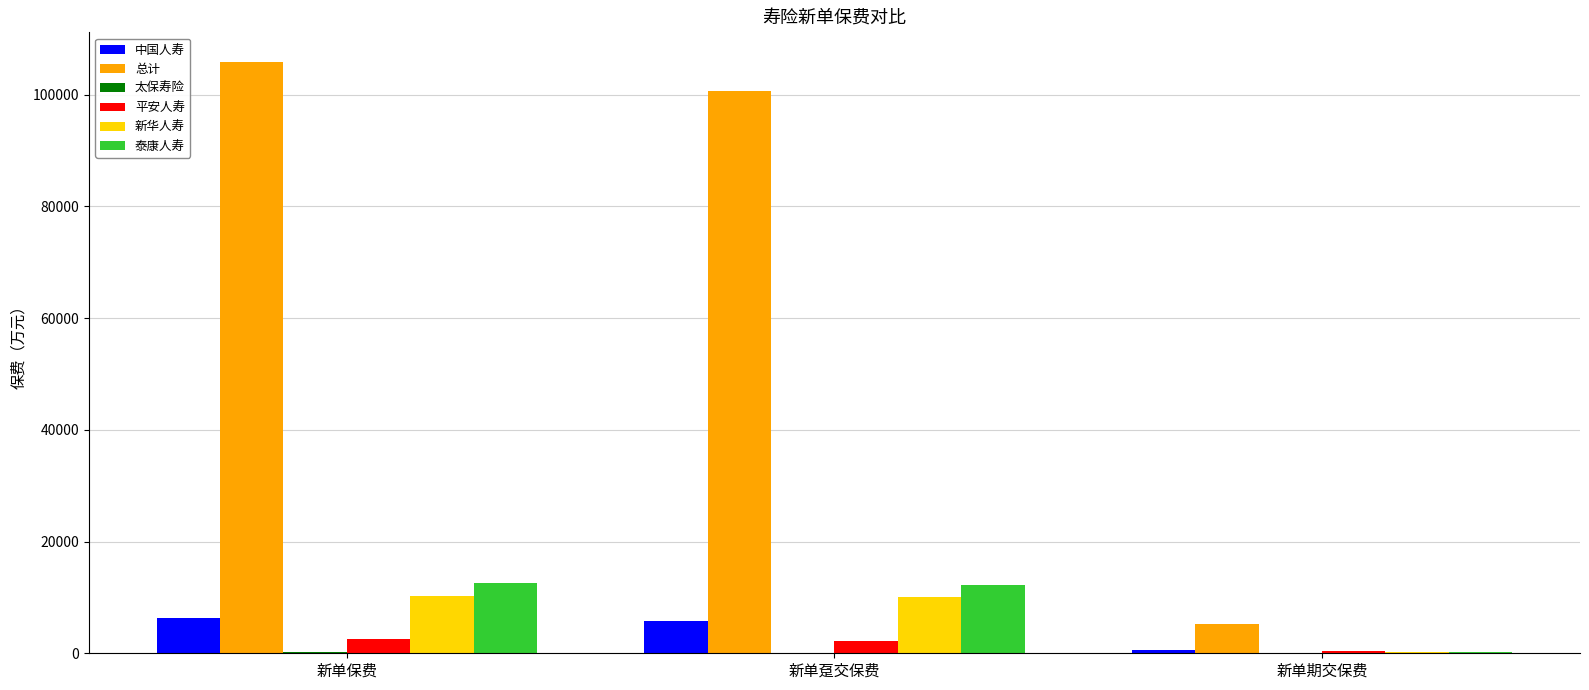

Is it true that 总计 equals 5205.5 at 新单期交保费?

True